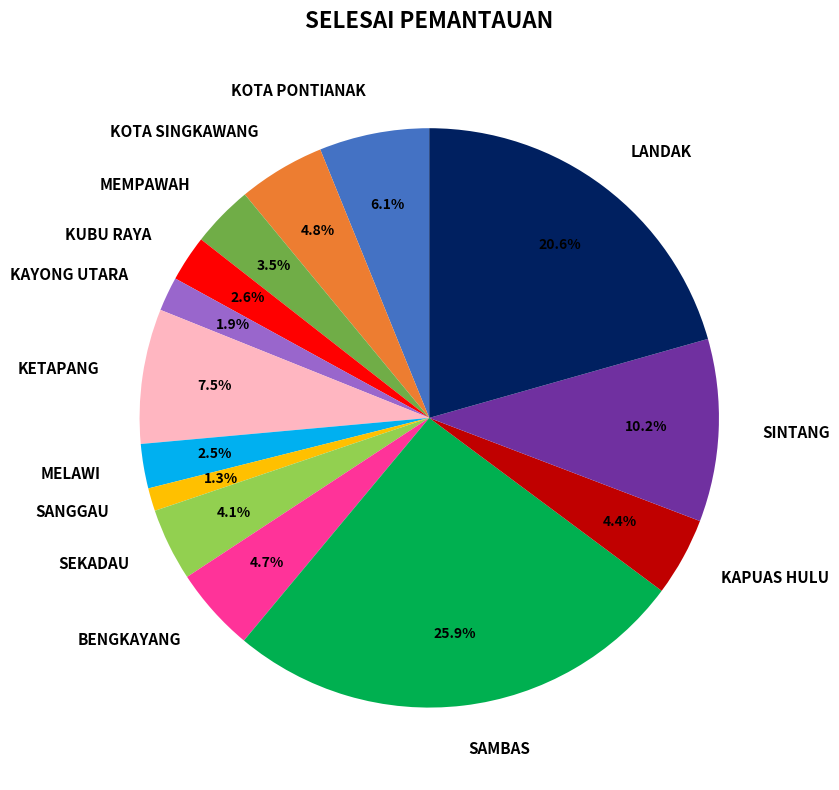

Which category has the biggest portion of the pie?

SAMBAS